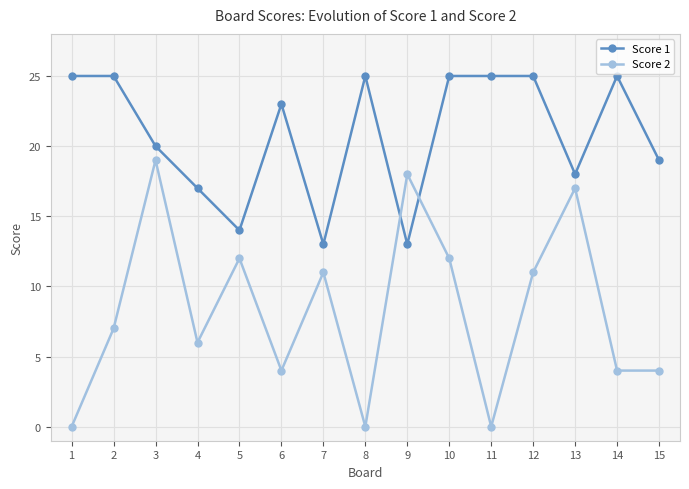

Reading left to right, list all the values displayed in this chart.

Score 1: 1=25	2=25	3=20	4=17	5=14	6=23	7=13	8=25	9=13	10=25	11=25	12=25	13=18	14=25	15=19
Score 2: 1=0	2=7	3=19	4=6	5=12	6=4	7=11	8=0	9=18	10=12	11=0	12=11	13=17	14=4	15=4